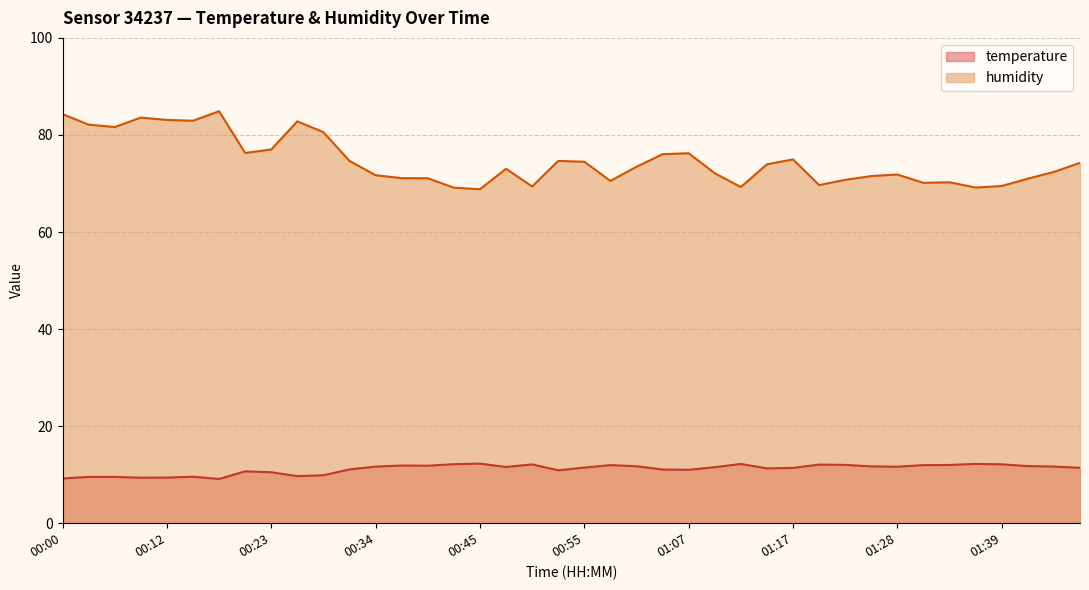

The value of temperature at 01:20 is 12.1. True or false?

True